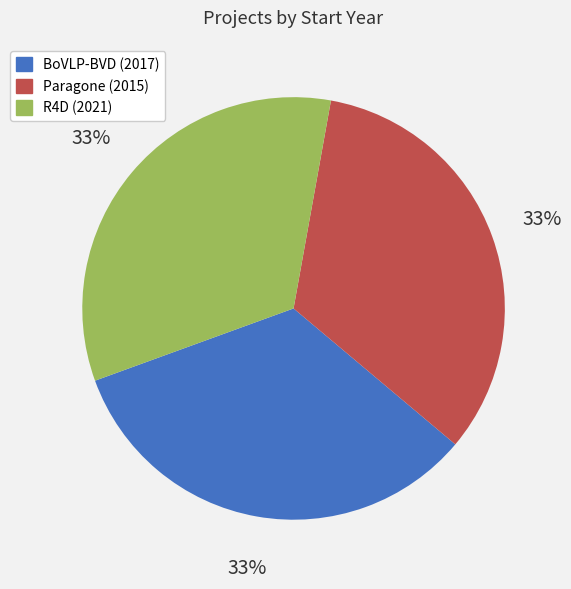

Is there any slice that represents more than half of the pie?

No